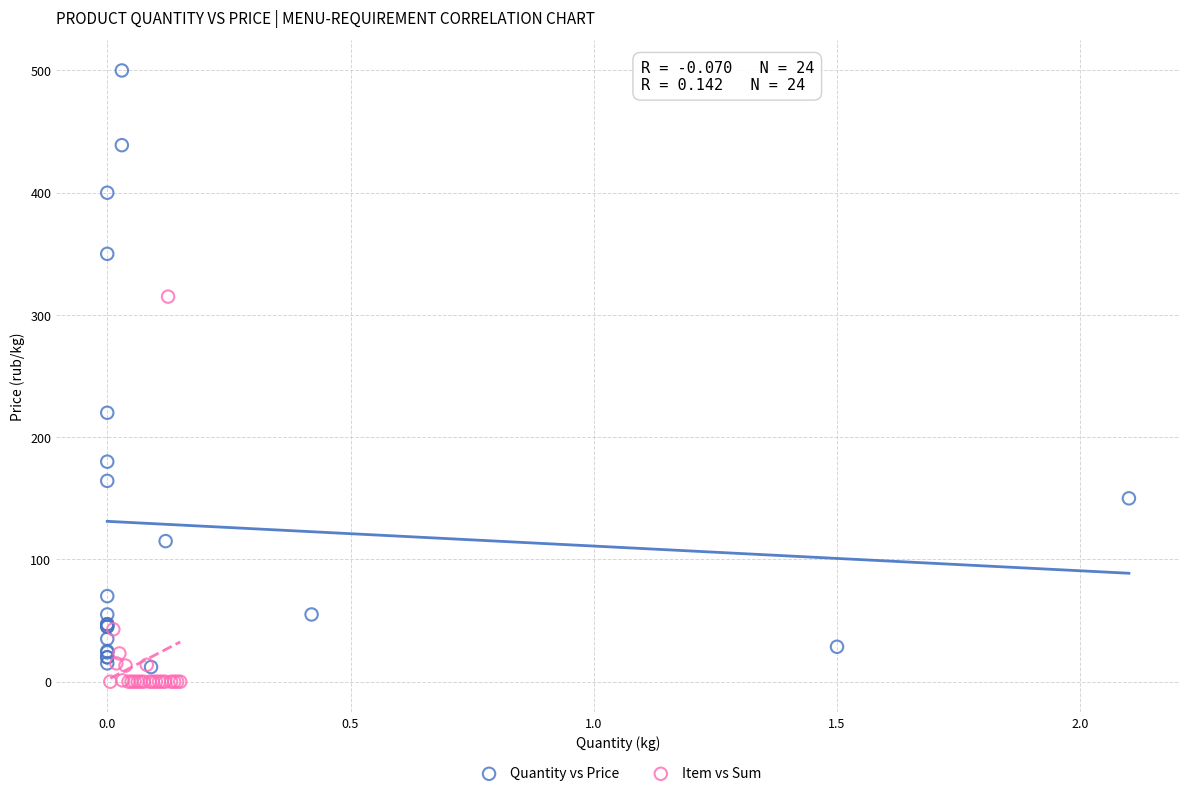

What are all the series names shown in the legend?

Quantity vs Price, Item vs Sum